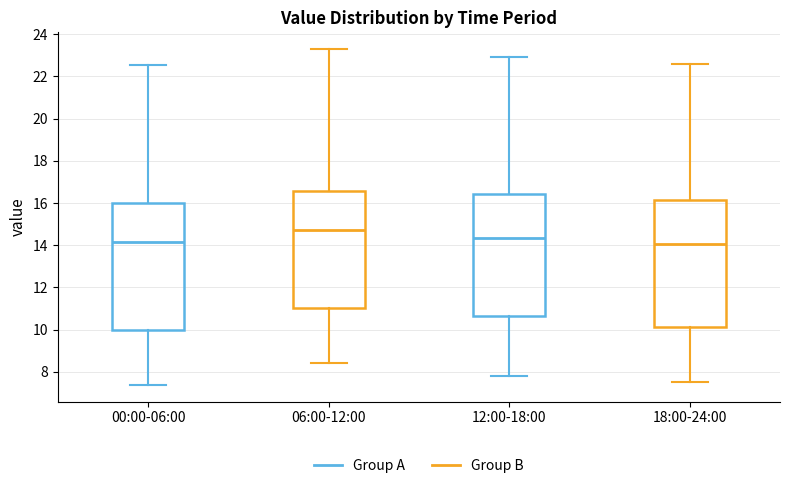

Reading left to right, transcribe this box plot: for each box, give where its median line is, the range the box spans, and where its two whiskers end, as read against the y-axis. The values are not printed on the chart, so give them approximately, as read against the axis.

00:00-06:00: median 14.2, box 10.0 to 16.0, whiskers 7.4 to 22.6
06:00-12:00: median 14.8, box 11.0 to 16.6, whiskers 8.4 to 23.4
12:00-18:00: median 14.4, box 10.6 to 16.4, whiskers 7.8 to 23.0
18:00-24:00: median 14.0, box 10.2 to 16.2, whiskers 7.6 to 22.6